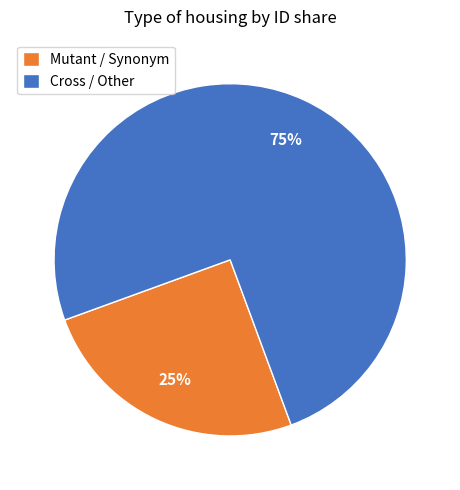

To the nearest percent, what percentage of the pie is Cross / Other?

75%